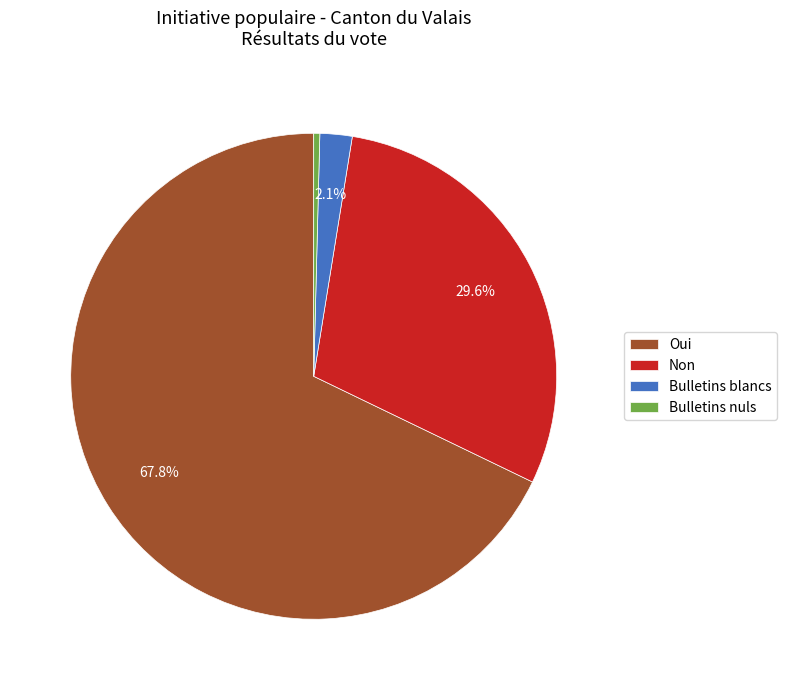

Does Oui account for over 50% of the chart?

Yes